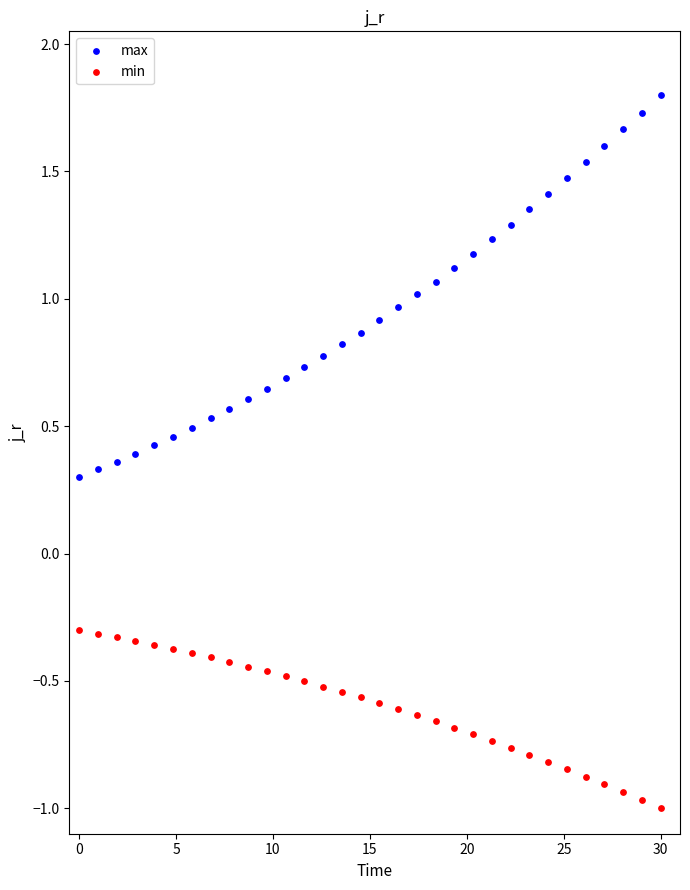

Which series contains the highest Y value?

max